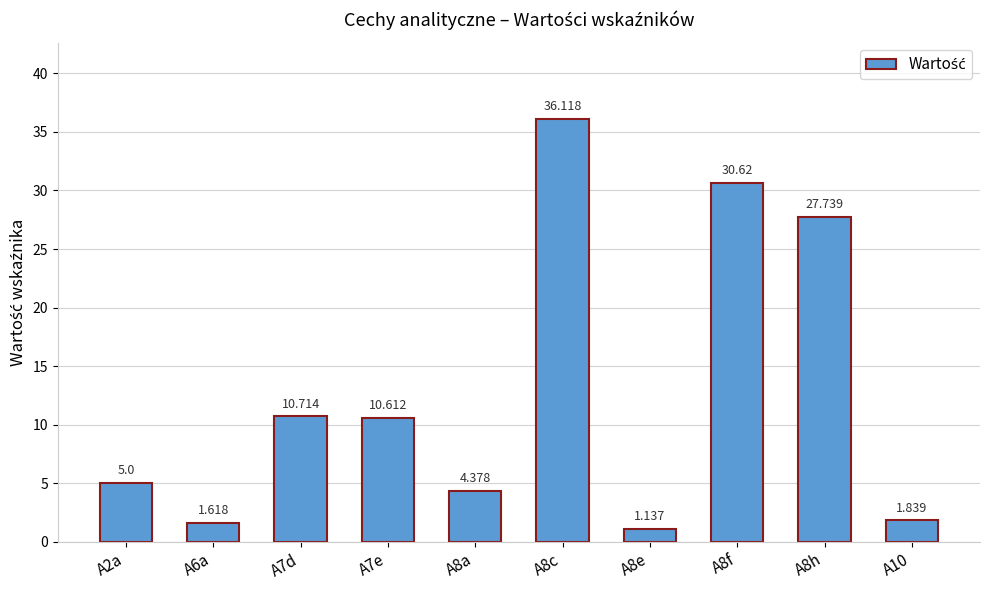

Reading right to left, transcribe all the data shown in this chart.

1.8	27.7	30.6	1.1	36.1	4.4	10.6	10.7	1.6	5.0